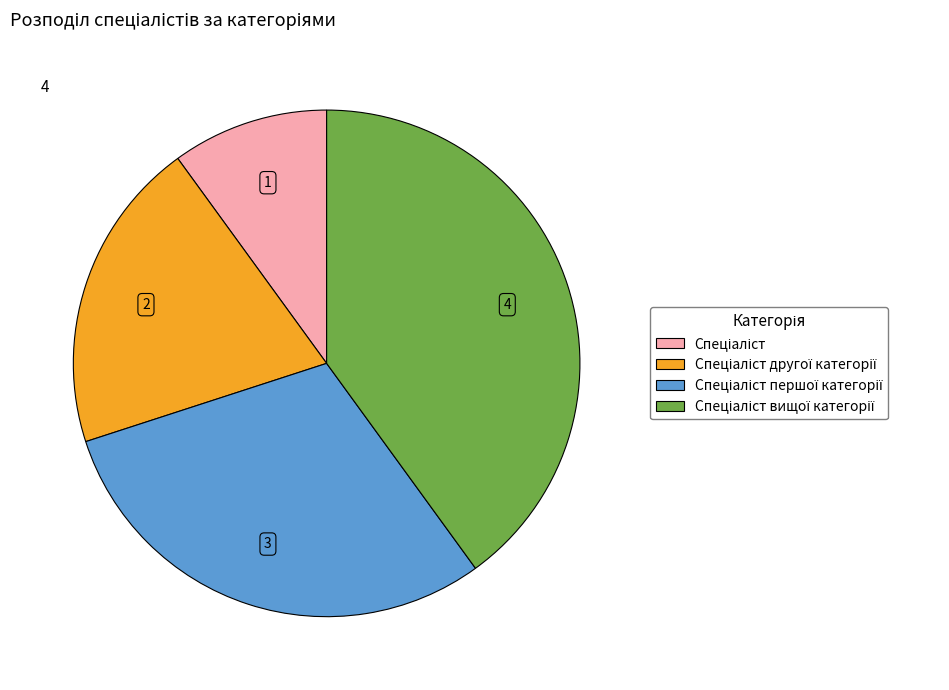

Is there any slice that represents more than half of the pie?

No